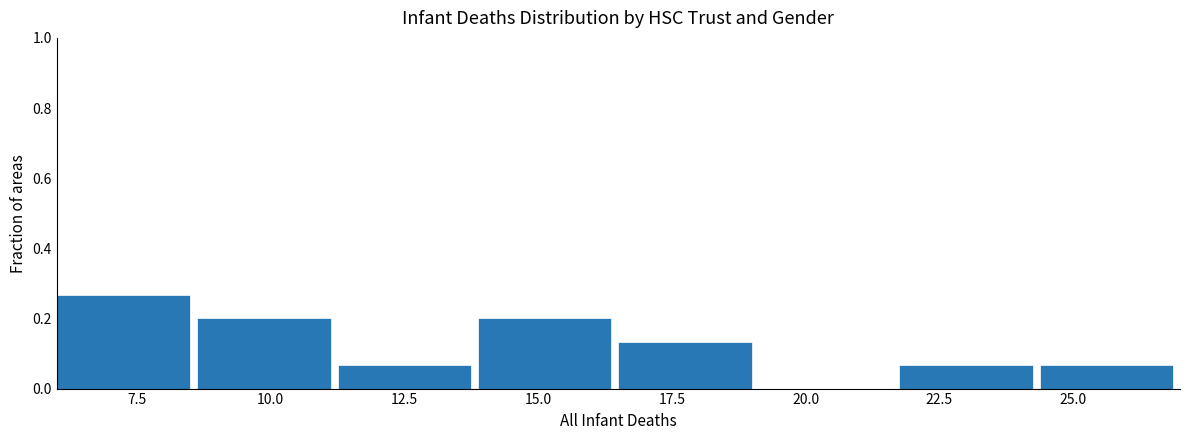

Which range on the x-axis has the tallest bar?

6.0 to 8.5